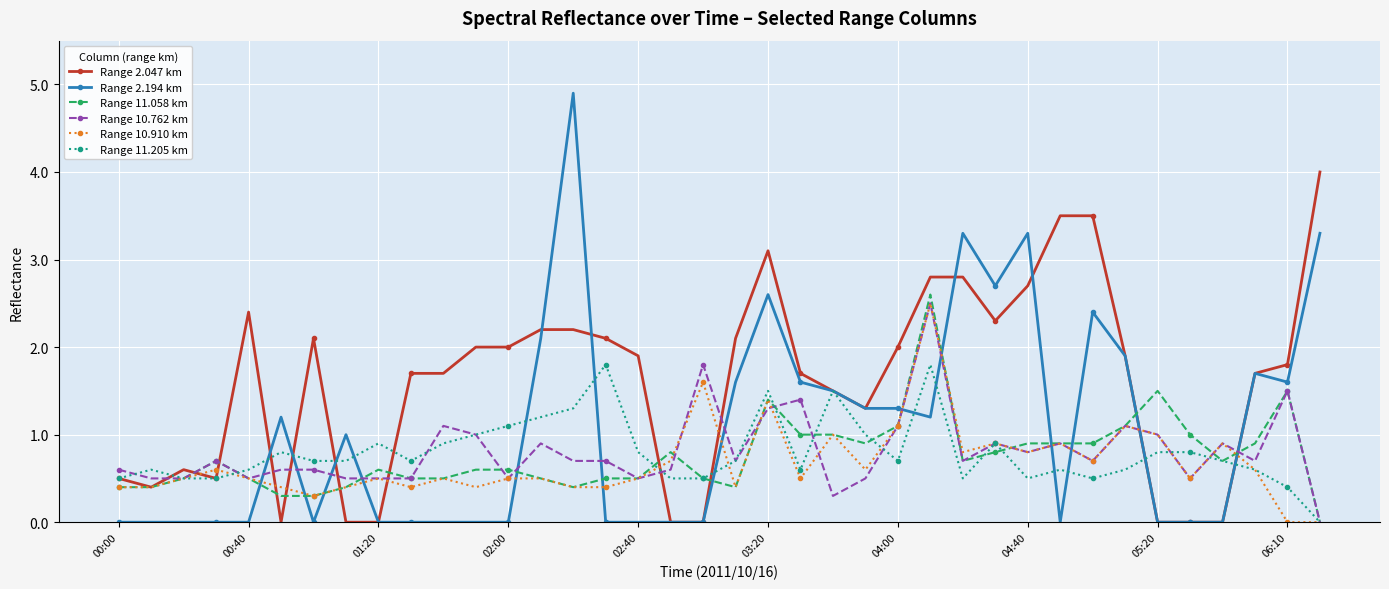

True or false: Range 10.910 km has more than 1 points higher than both neighbors.

True